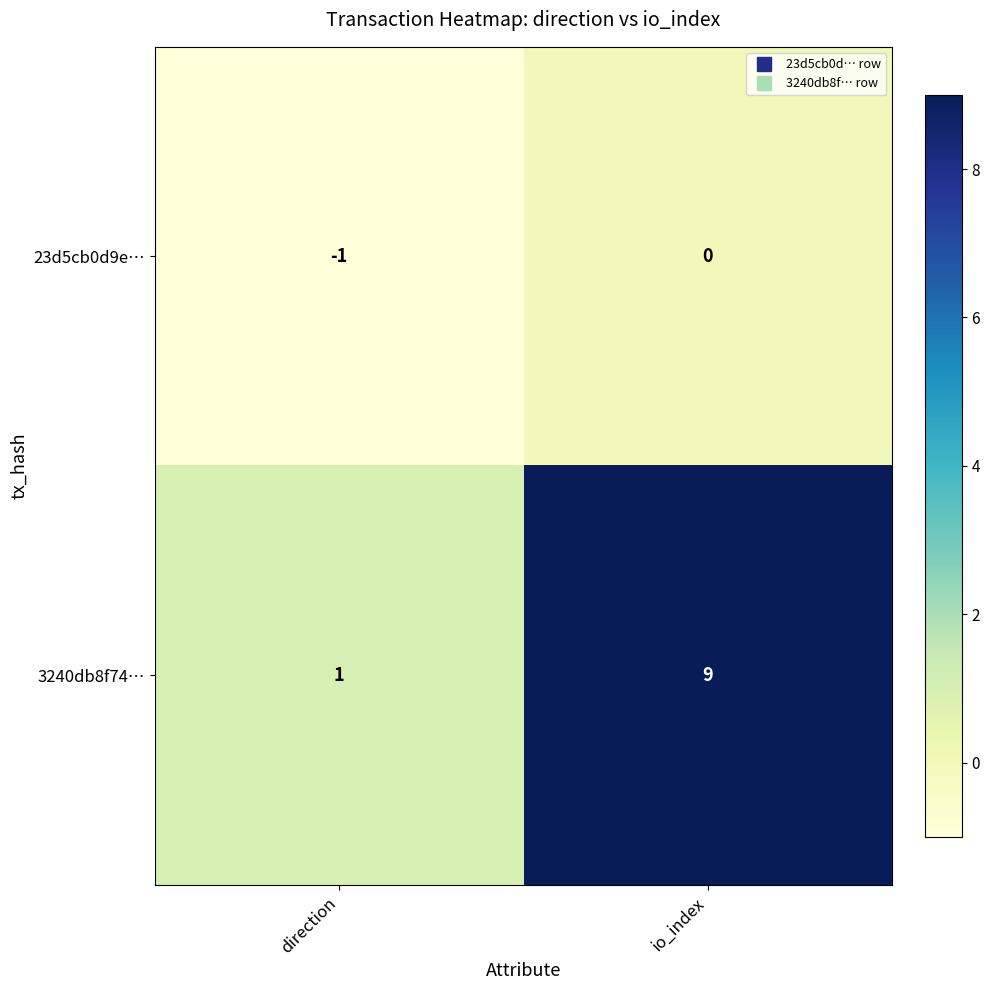

List the series in order of their peak value, lowest first.

23d5cb0d9e…, 3240db8f74…